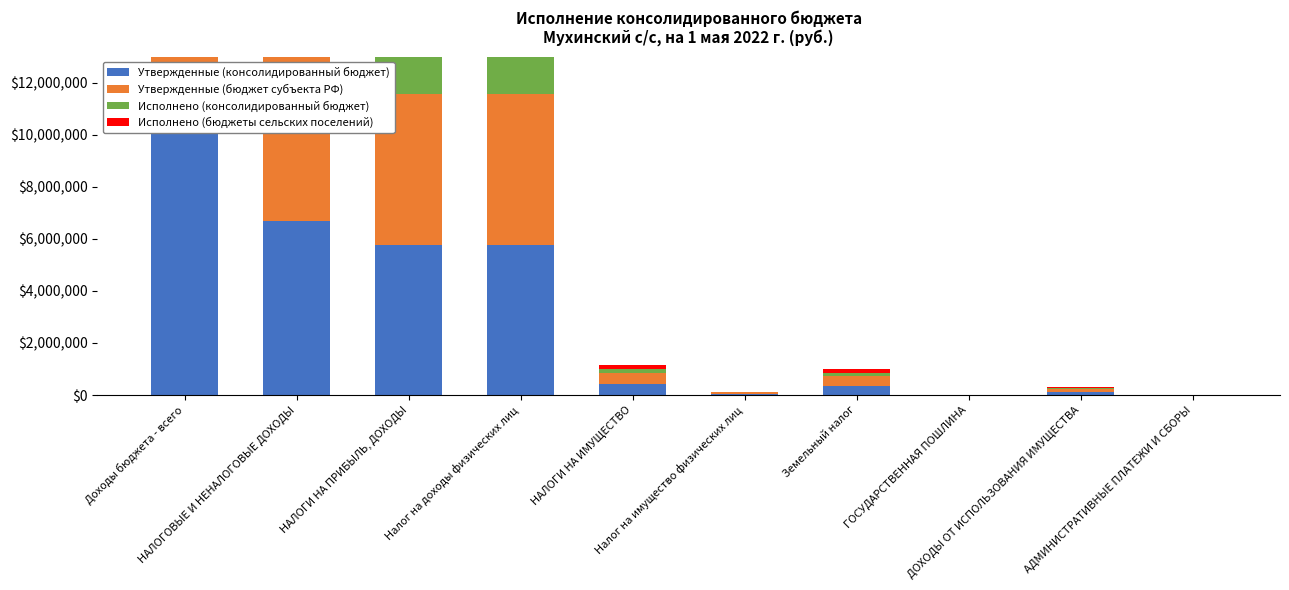

What is the total value across all series at АДМИНИСТРАТИВНЫЕ ПЛАТЕЖИ И СБОРЫ?

6000.0